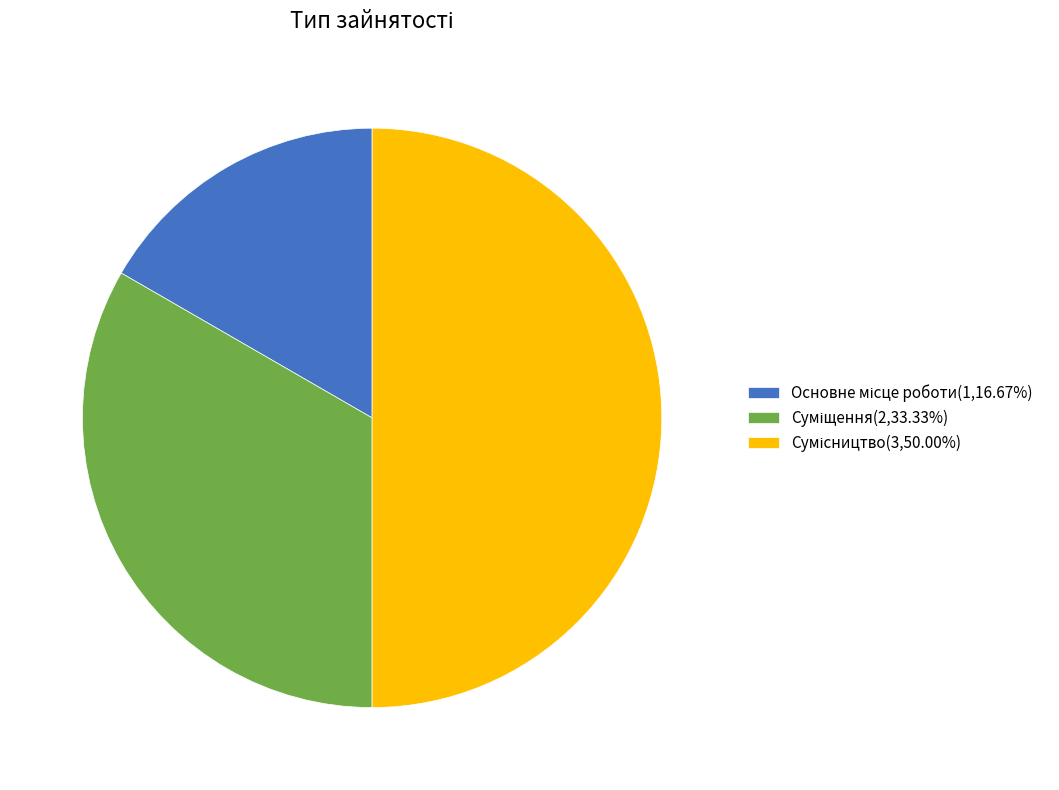

How many segments does this pie chart have?

3